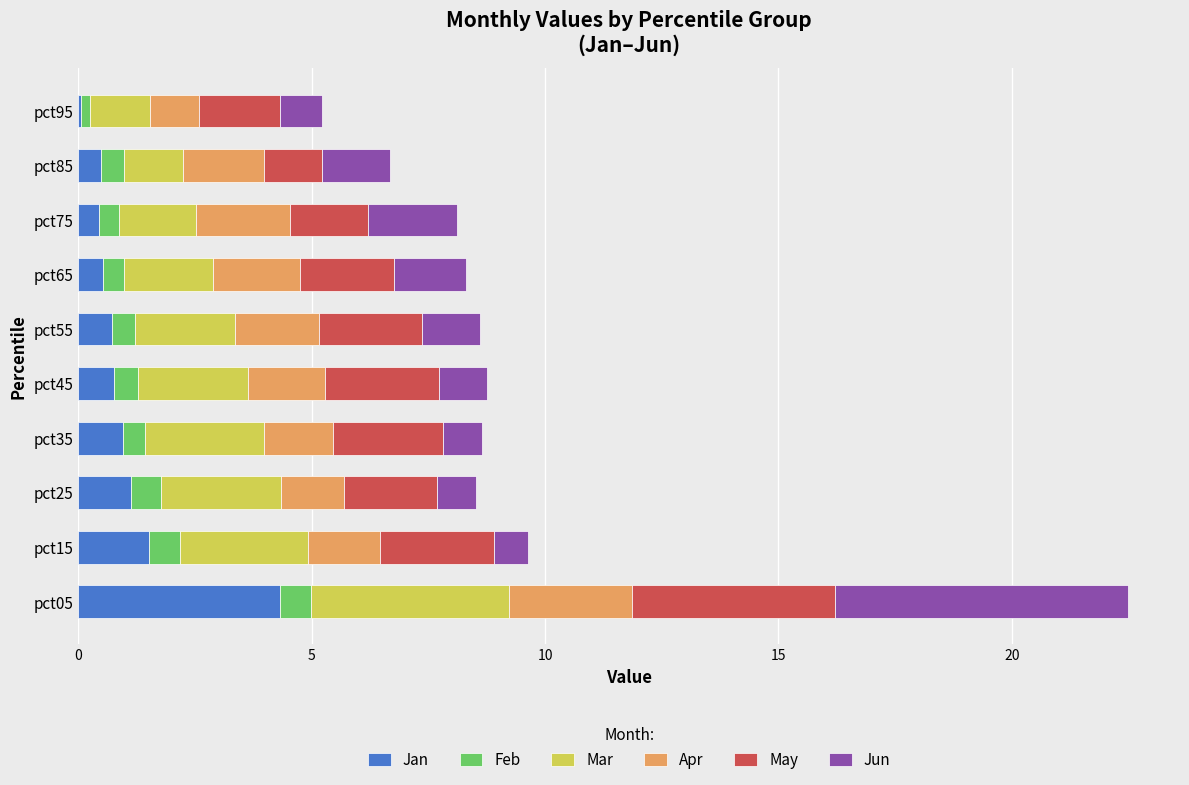

What is the sum of all Jan values?

10.9